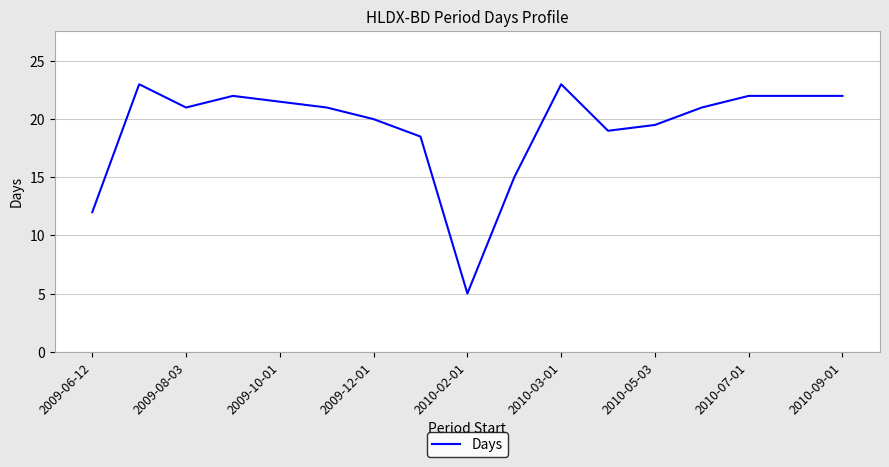

What is the difference between the maximum and minimum values?

18.0